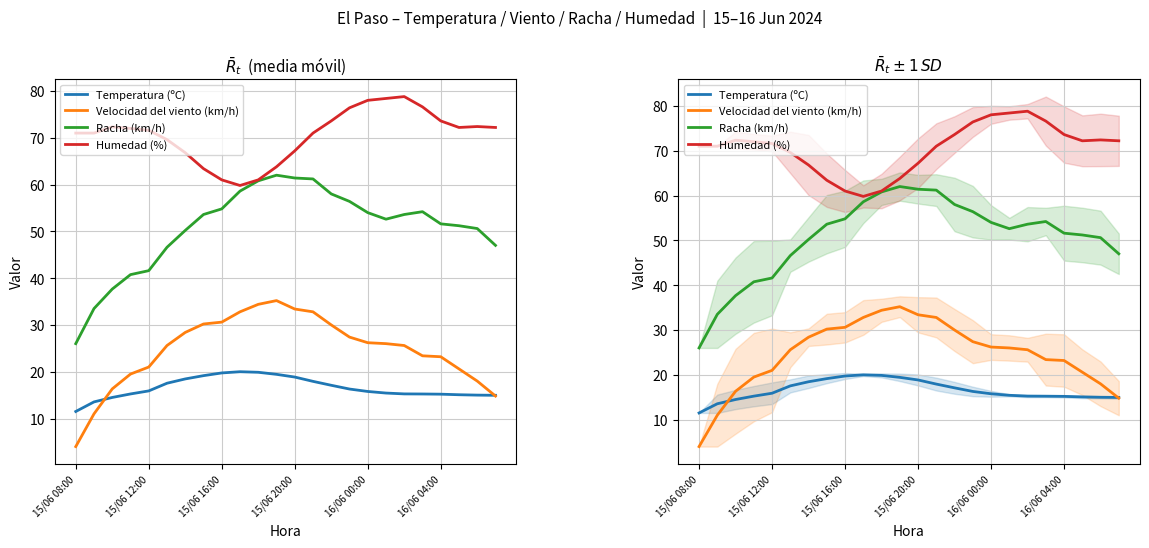

Which series changed the most between 11 and 13?

Humedad (%)